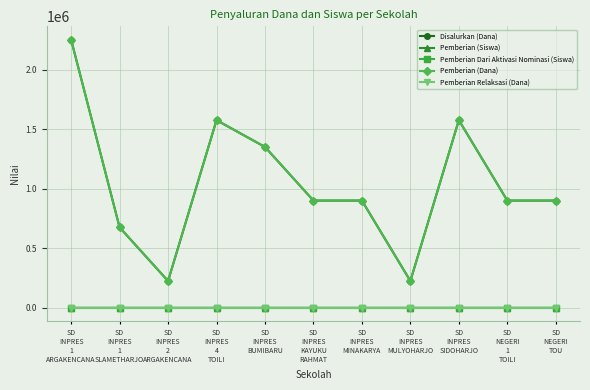

Does the chart have visible grid lines?

Yes